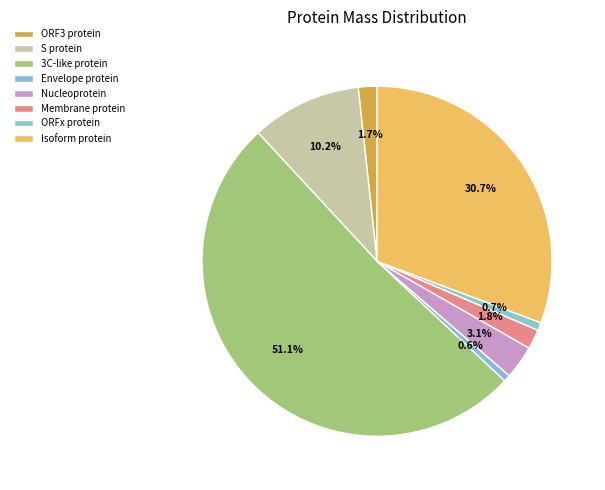

Approximately how many times larger is the value at Isoform protein compared to Envelope protein?

49.3